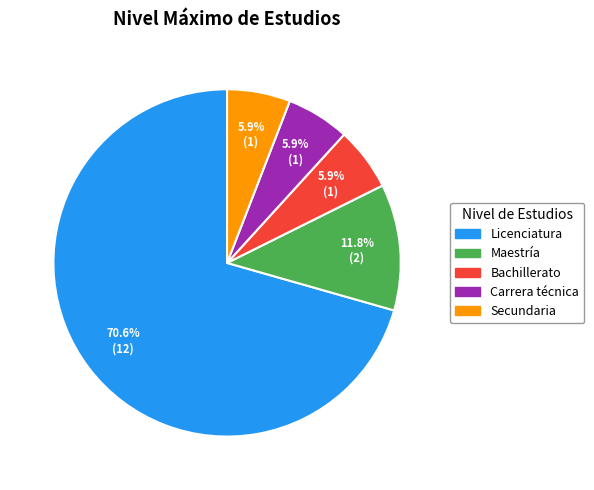

Is there a majority slice in this chart?

Yes